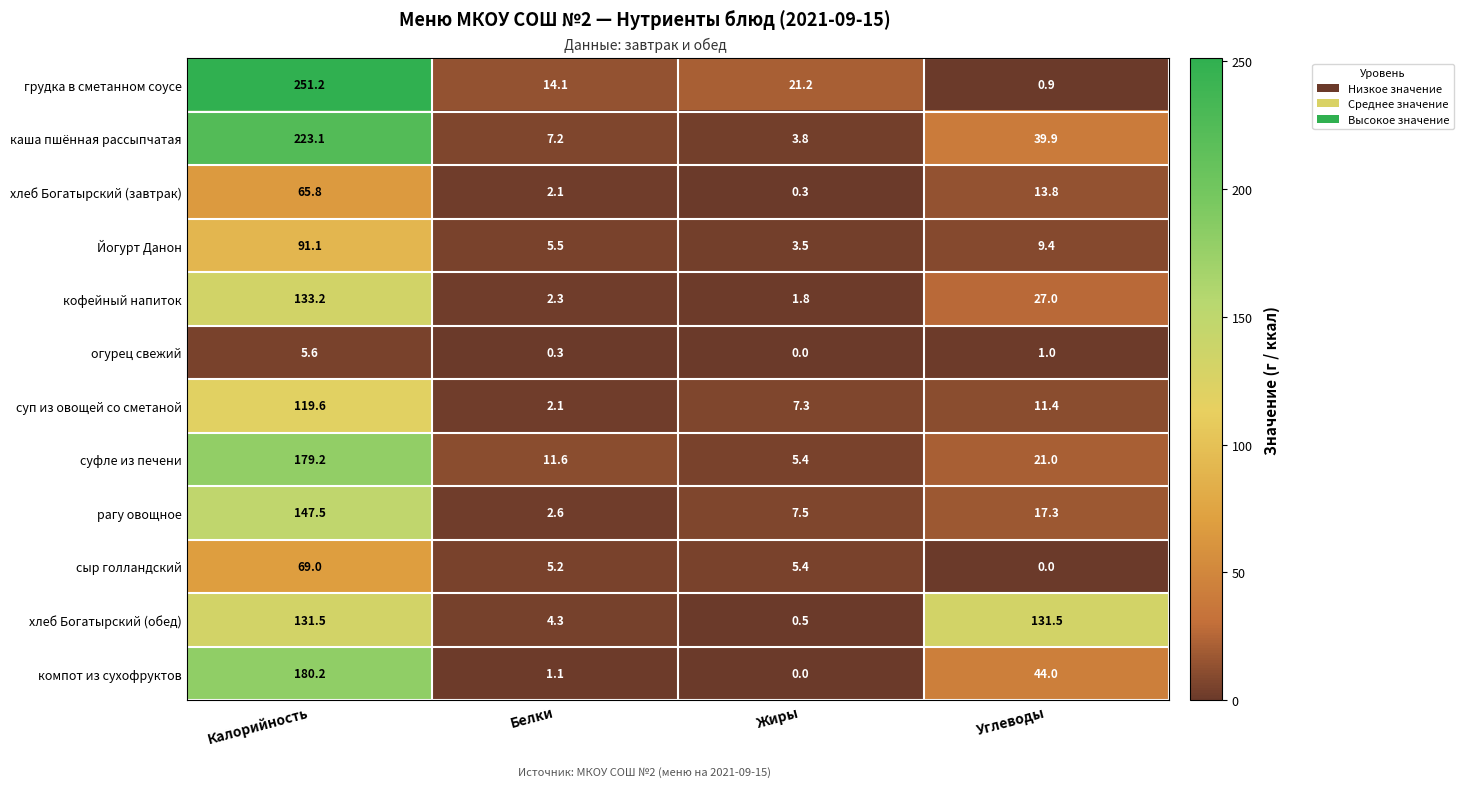

How many distinct data groups are displayed?

12